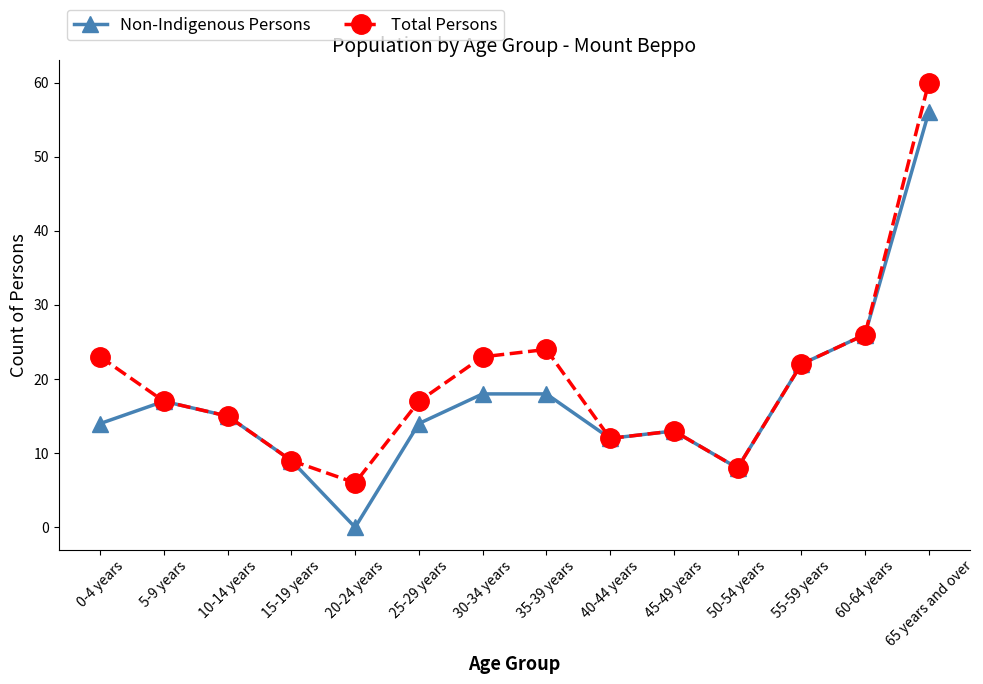

What is the value of the Non-Indigenous Persons point at the 3rd from the left?

15